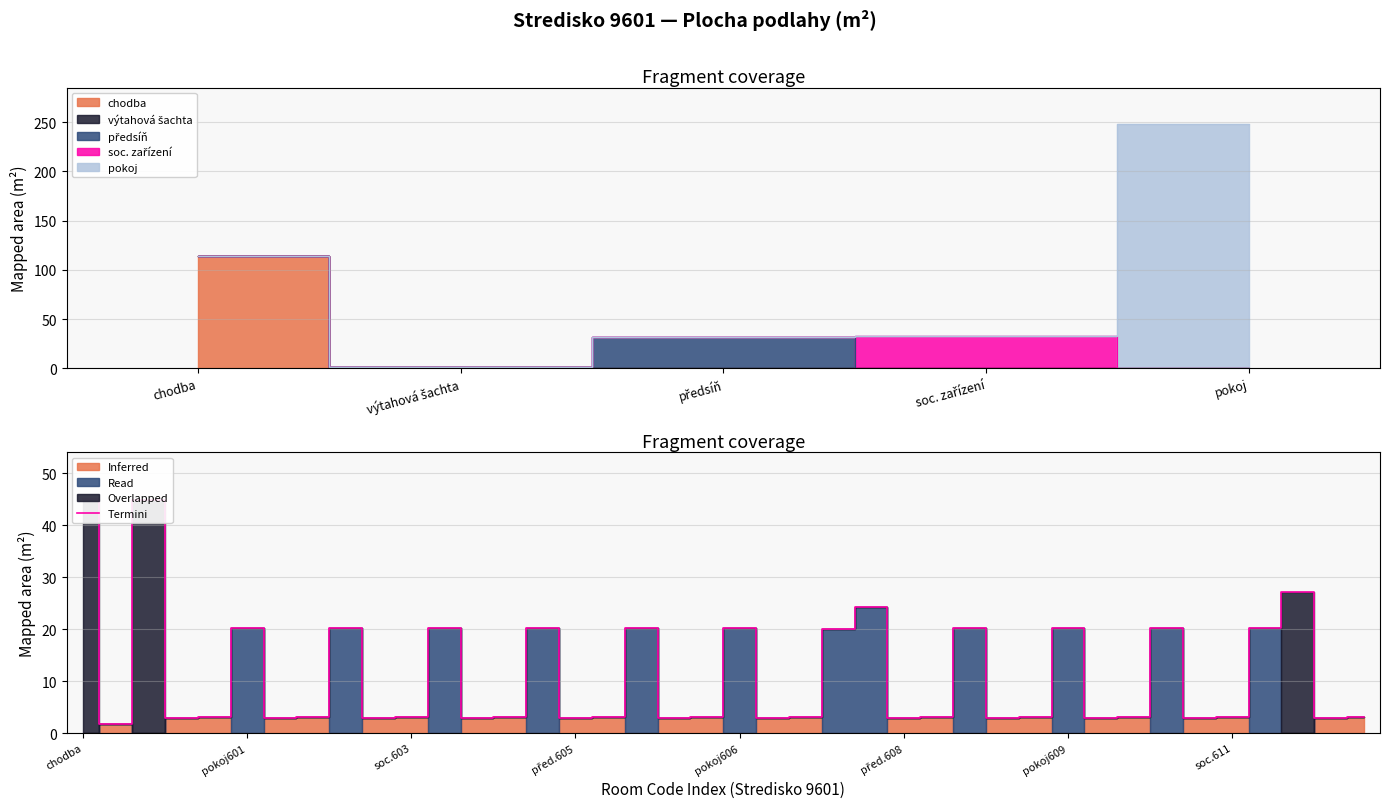

How many lines are shown in the chart?

1